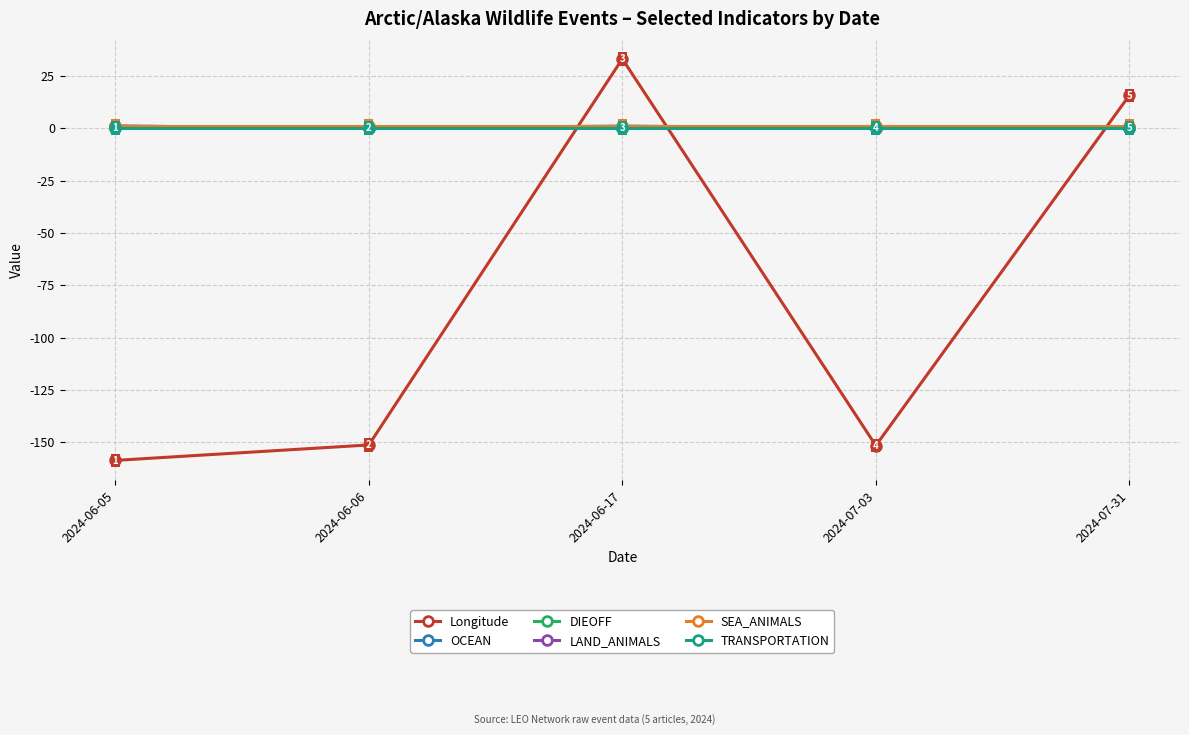

Is this an area chart (filled region under the line)?

No